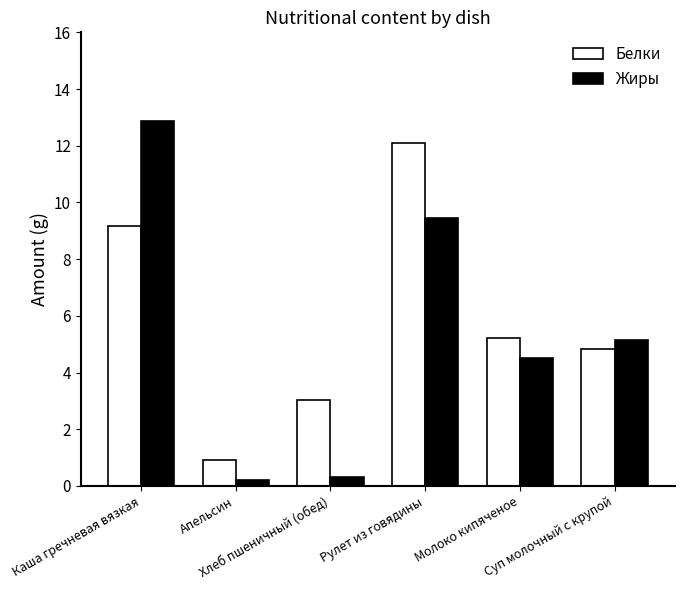

What is the average value of the Жиры series?

5.4